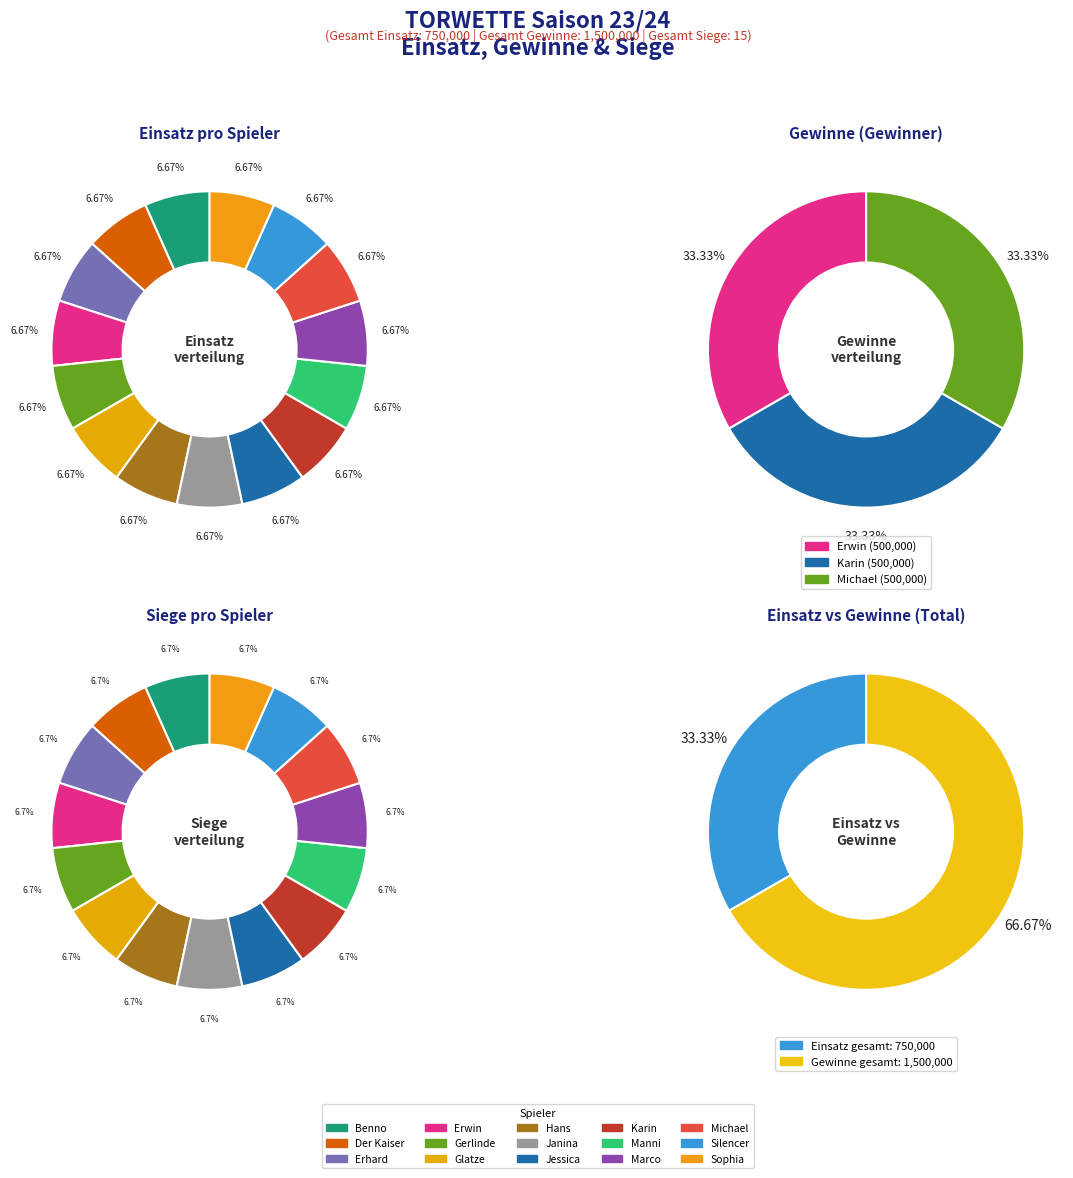

How many slices are in this pie chart?

15